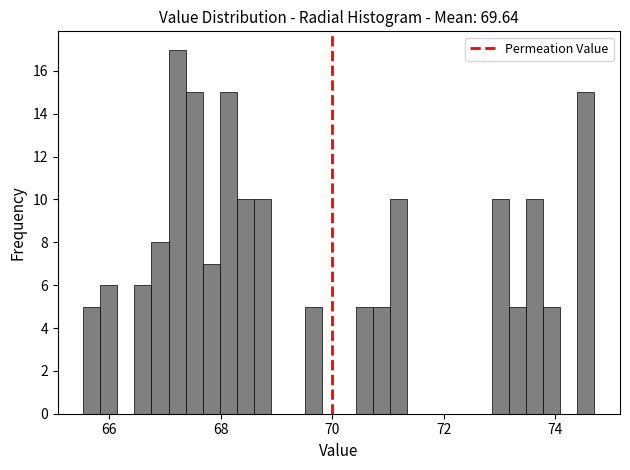

Read against the x-axis, roughly where is the centre of the tallest bar?

67.2